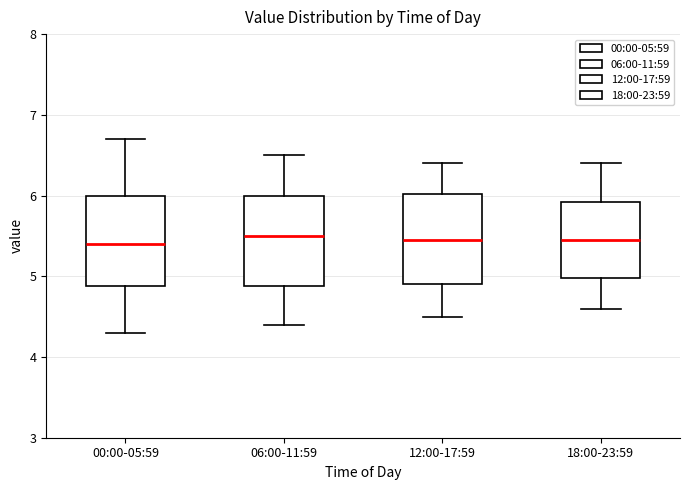

Where does the median line of the box for 00:00-05:59 sit on the y-axis? The values are not printed on the chart, so give them approximately, as read against the axis.

5.4